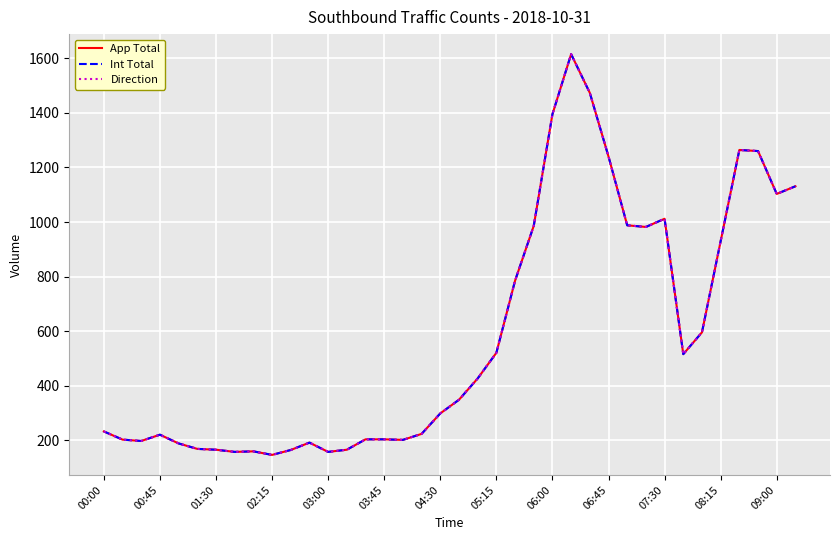

Does the chart display data point markers on the line(s)?

No